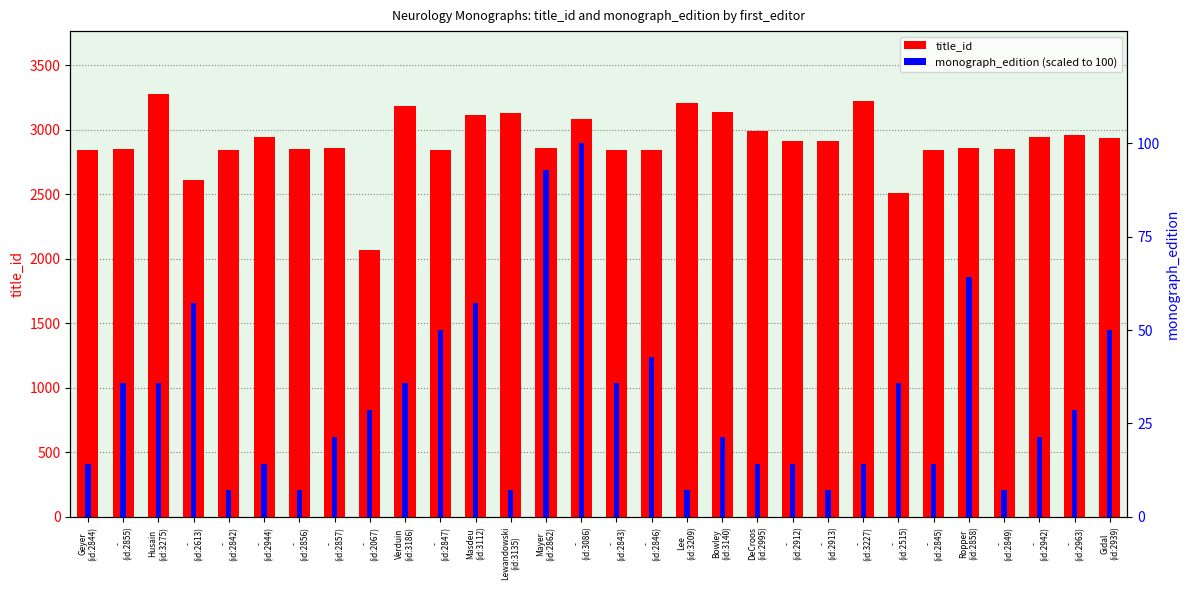

How many data points does each series have?

30